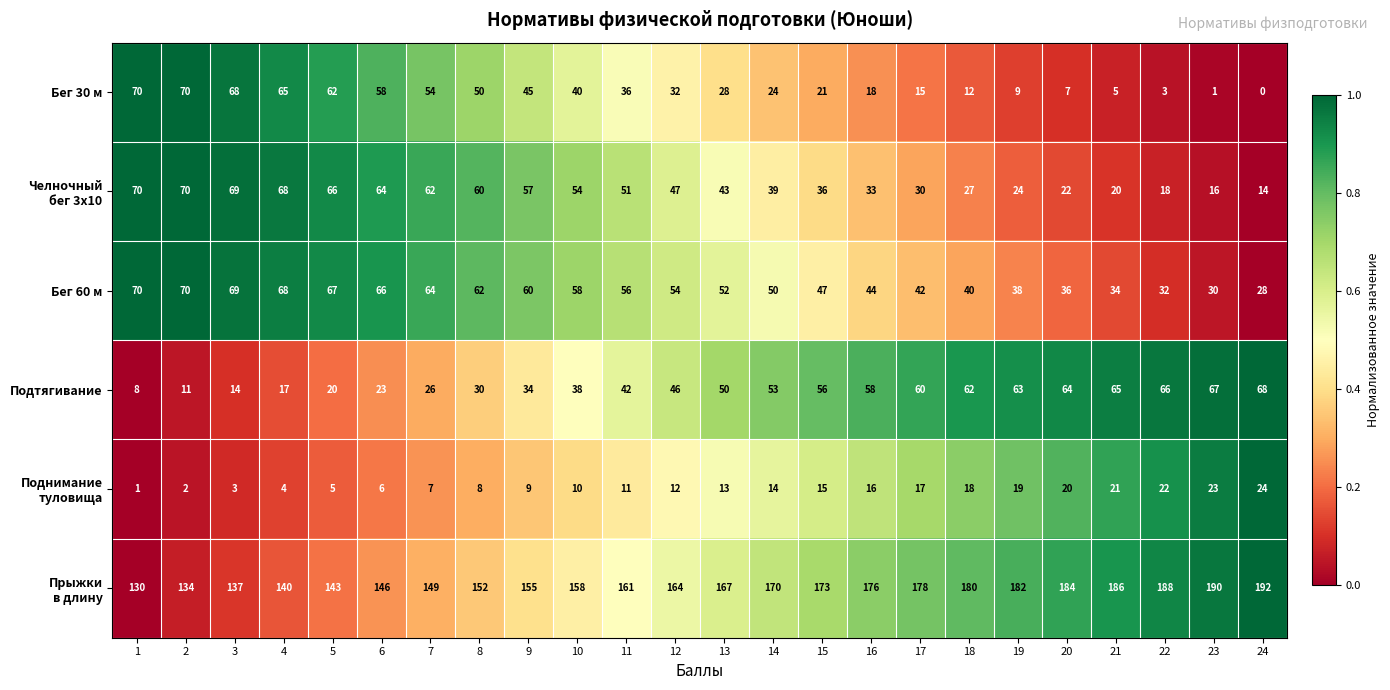

What is the average value of the Бег 30 м series?

33